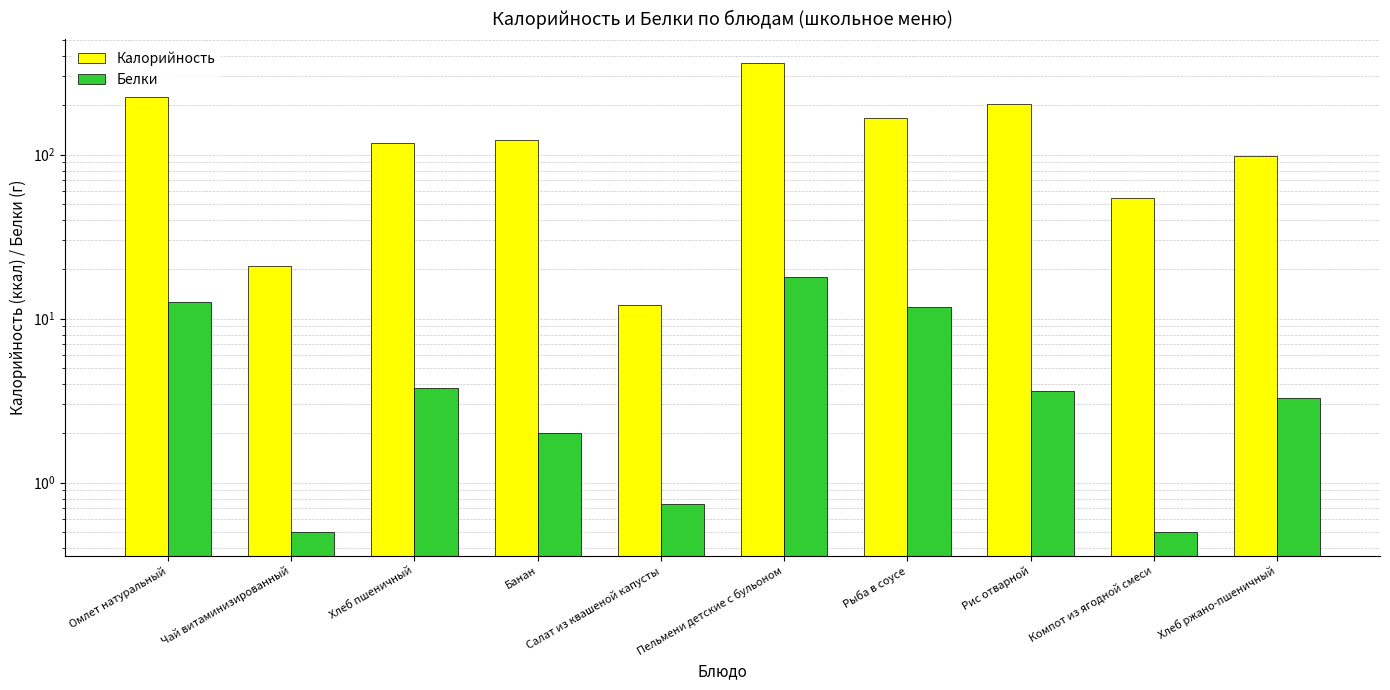

How many bars are there in each group?

2